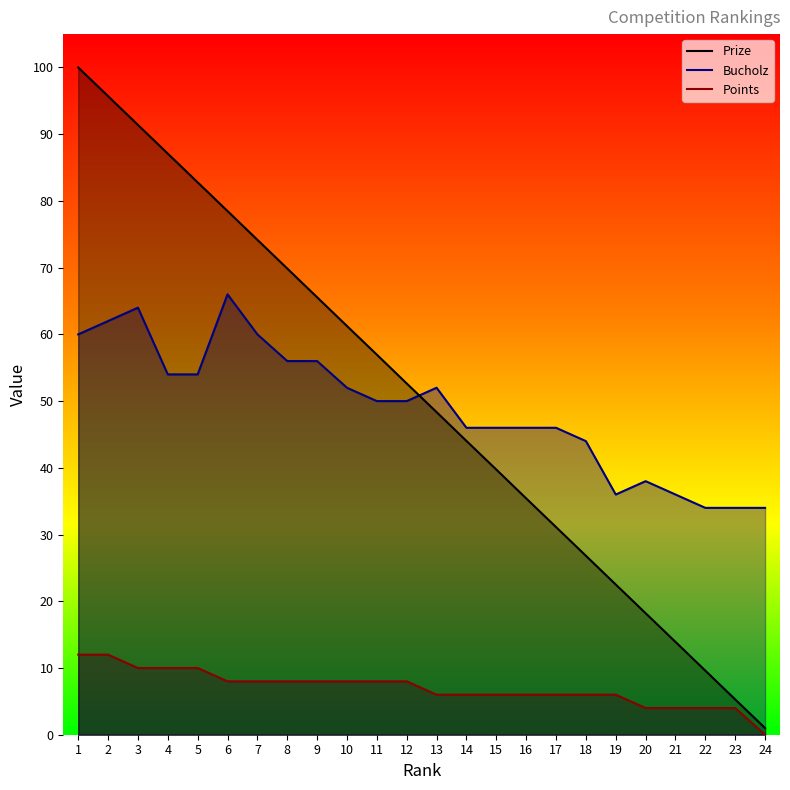

What is the average value of the Points series?

7.0